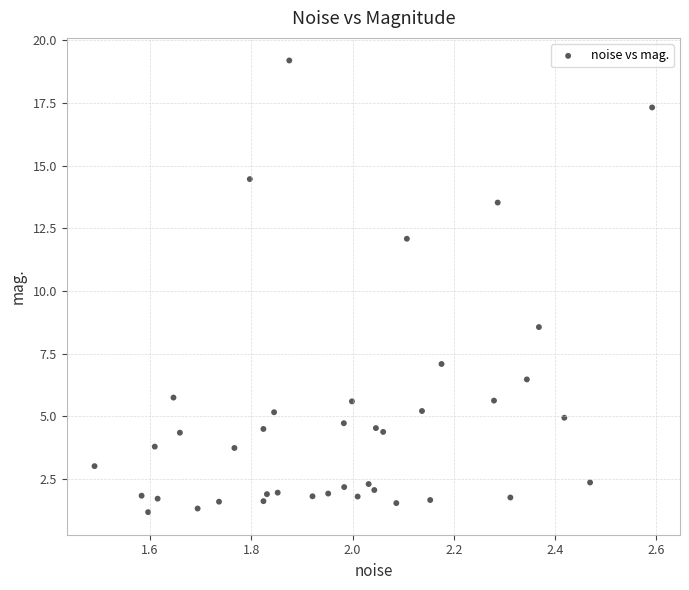

What is the range of X values (max minus min)?

1.1